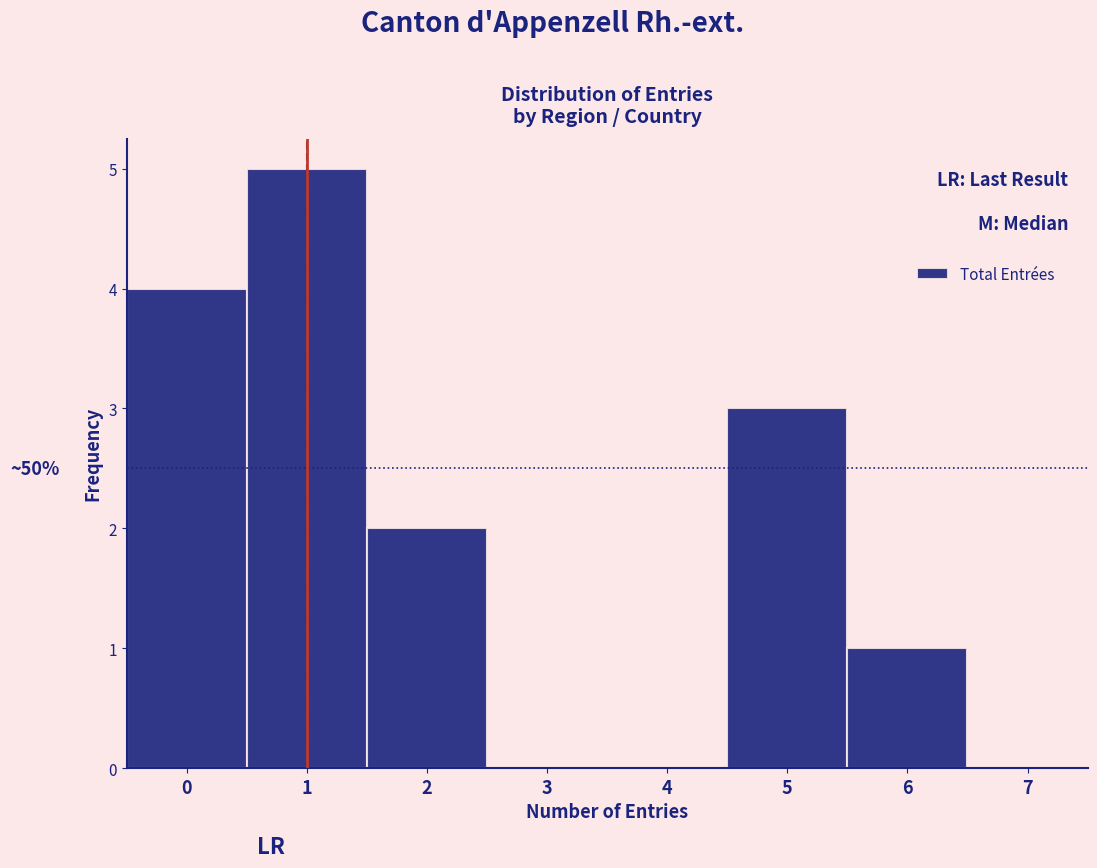

Which range on the x-axis has the tallest bar?

0.5 to 1.5